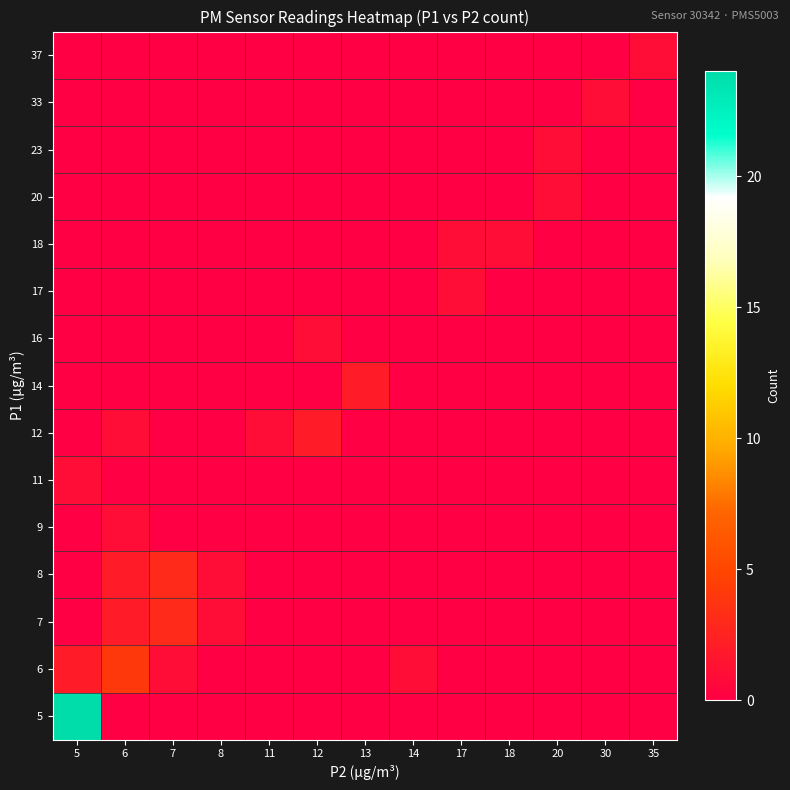

Reading right to left, extract all data points from this chart.

5: 35=0	30=0	20=0	18=0	17=0	14=0	13=0	12=0	11=0	8=0	7=0	6=0	5=24
6: 35=0	30=0	20=0	18=0	17=0	14=1	13=0	12=0	11=0	8=0	7=1	6=4	5=2
7: 35=0	30=0	20=0	18=0	17=0	14=0	13=0	12=0	11=0	8=1	7=3	6=2	5=0
8: 35=0	30=0	20=0	18=0	17=0	14=0	13=0	12=0	11=0	8=1	7=3	6=2	5=0
9: 35=0	30=0	20=0	18=0	17=0	14=0	13=0	12=0	11=0	8=0	7=0	6=1	5=0
11: 35=0	30=0	20=0	18=0	17=0	14=0	13=0	12=0	11=0	8=0	7=0	6=0	5=1
12: 35=0	30=0	20=0	18=0	17=0	14=0	13=0	12=2	11=1	8=0	7=0	6=1	5=0
14: 35=0	30=0	20=0	18=0	17=0	14=0	13=2	12=0	11=0	8=0	7=0	6=0	5=0
16: 35=0	30=0	20=0	18=0	17=0	14=0	13=0	12=1	11=0	8=0	7=0	6=0	5=0
17: 35=0	30=0	20=0	18=0	17=1	14=0	13=0	12=0	11=0	8=0	7=0	6=0	5=0
18: 35=0	30=0	20=0	18=1	17=1	14=0	13=0	12=0	11=0	8=0	7=0	6=0	5=0
20: 35=0	30=0	20=1	18=0	17=0	14=0	13=0	12=0	11=0	8=0	7=0	6=0	5=0
23: 35=0	30=0	20=1	18=0	17=0	14=0	13=0	12=0	11=0	8=0	7=0	6=0	5=0
33: 35=0	30=1	20=0	18=0	17=0	14=0	13=0	12=0	11=0	8=0	7=0	6=0	5=0
37: 35=1	30=0	20=0	18=0	17=0	14=0	13=0	12=0	11=0	8=0	7=0	6=0	5=0